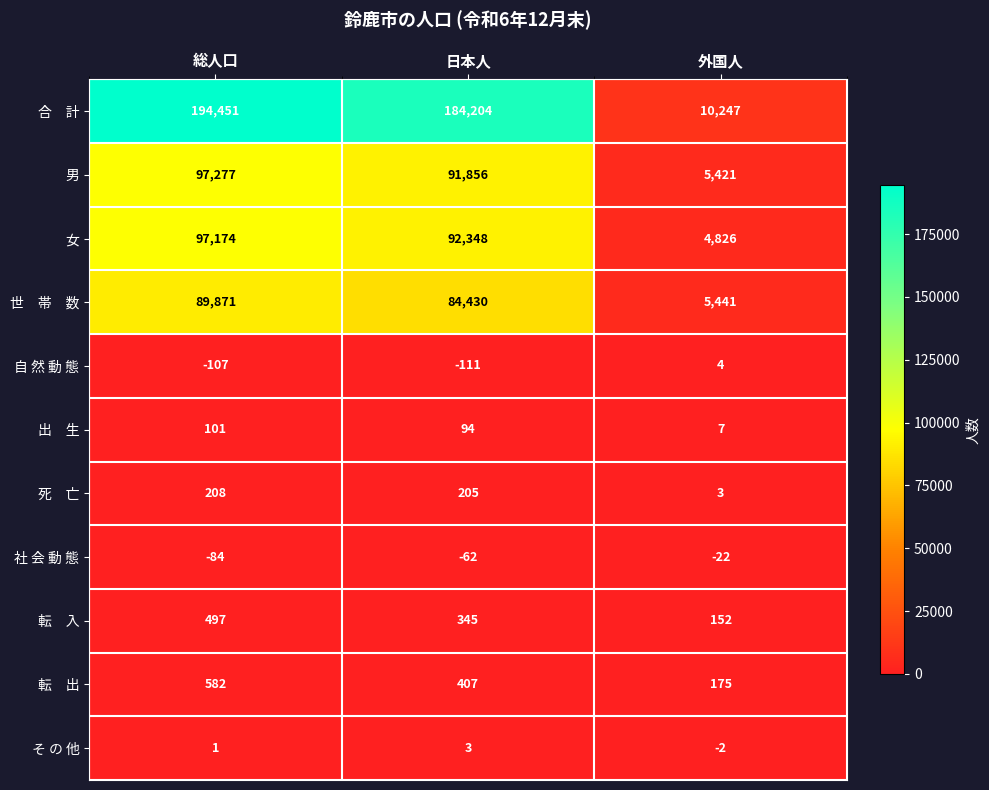

At which label is 女 closest to 51000?

日本人